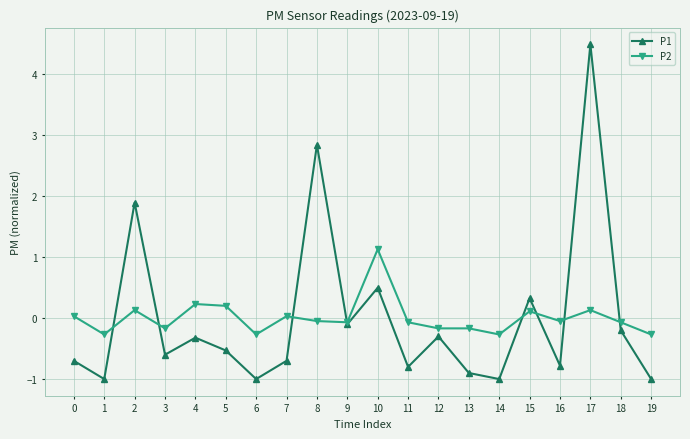

Between 14 and 18, which series saw the biggest shift?

P1